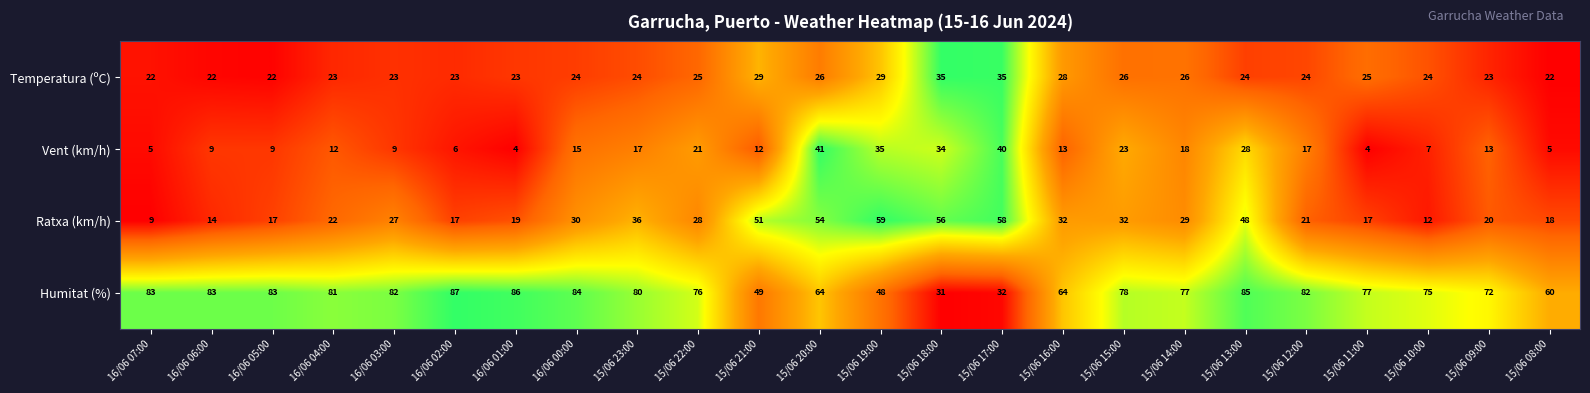

What is the highest value of the Humitat (%) series?

87